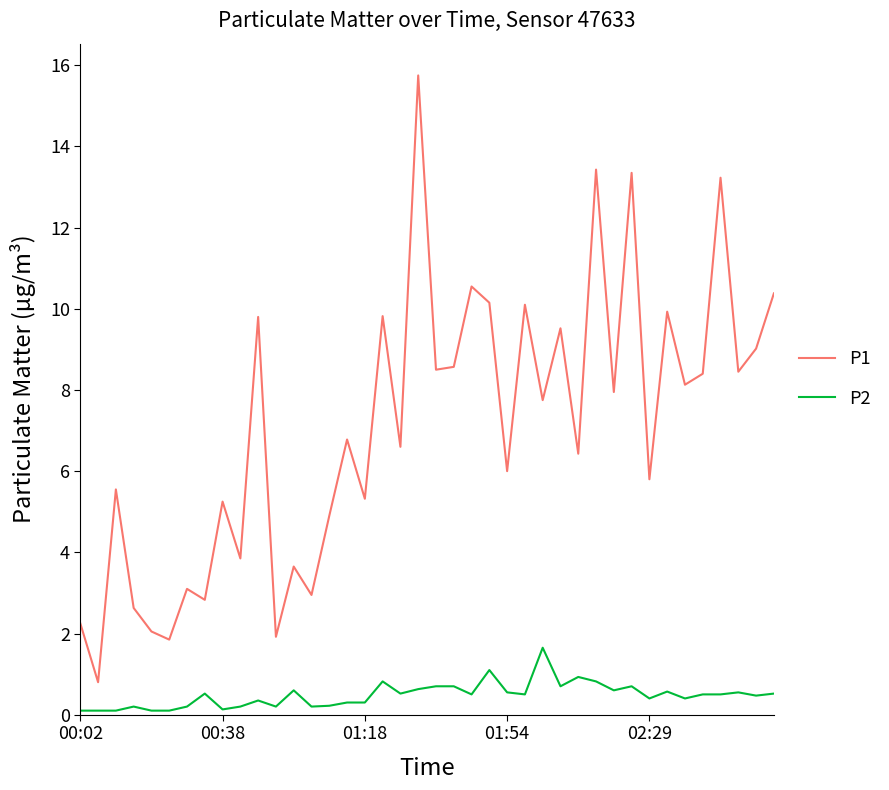

How many interior local valleys does the P1 series have?

16